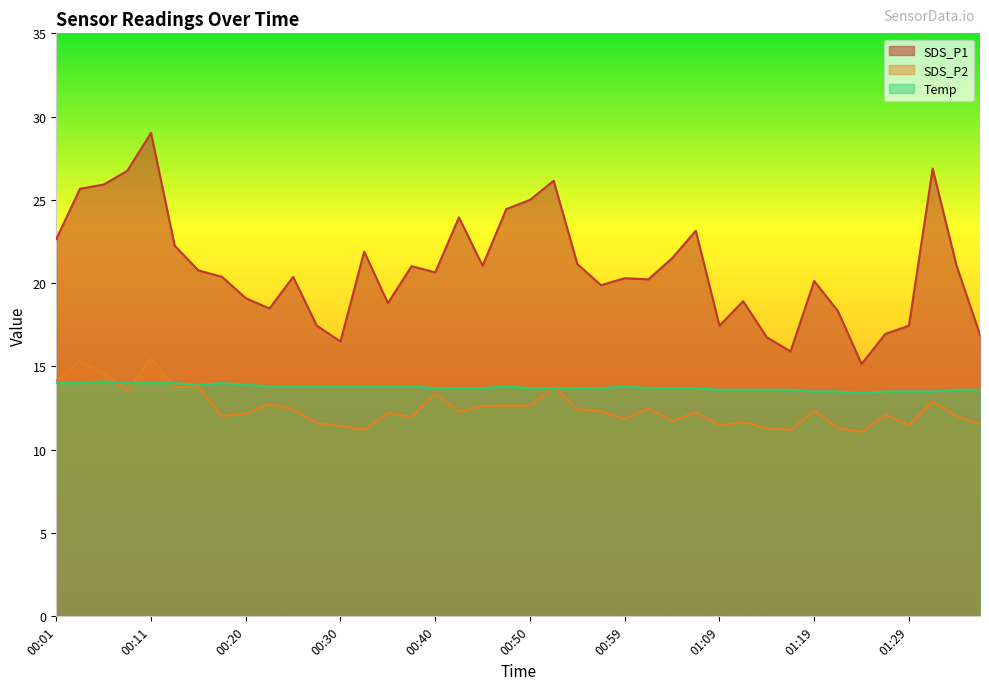

What is the value of the Temp point at the 26th from the left?

13.7